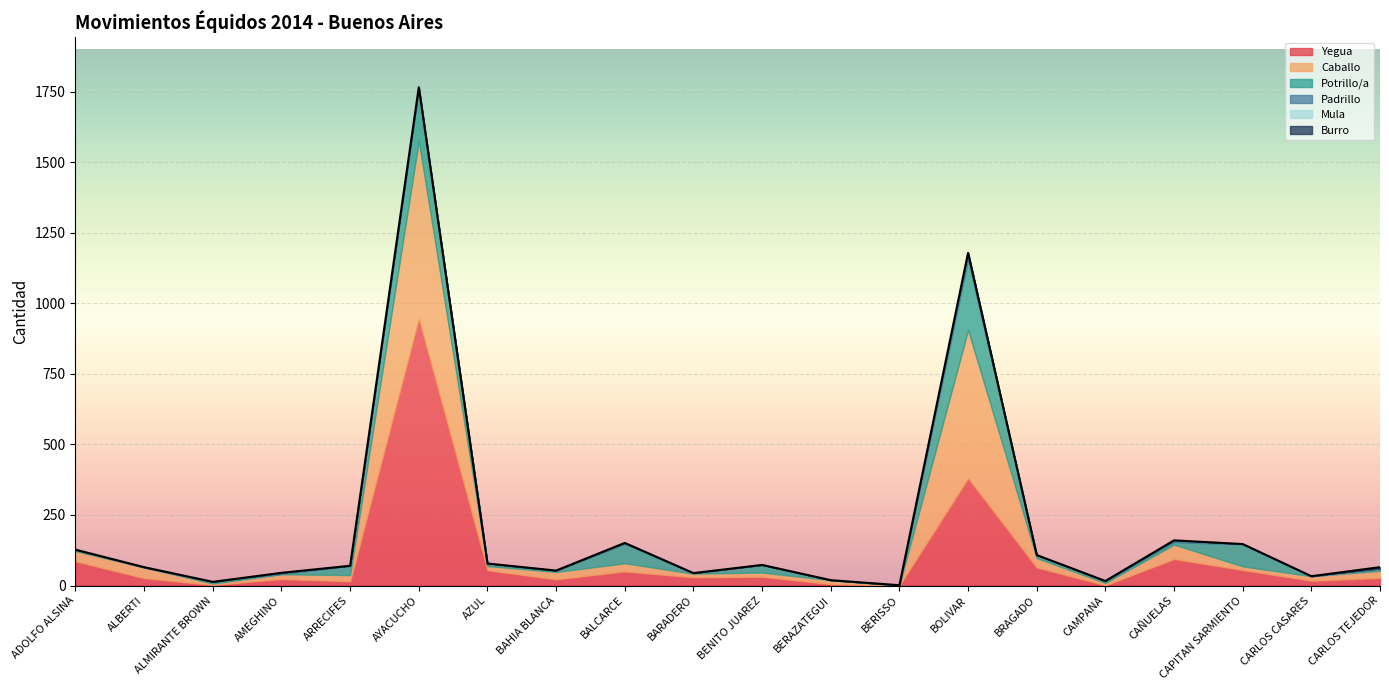

Which series has the largest total across all categories?

Yegua